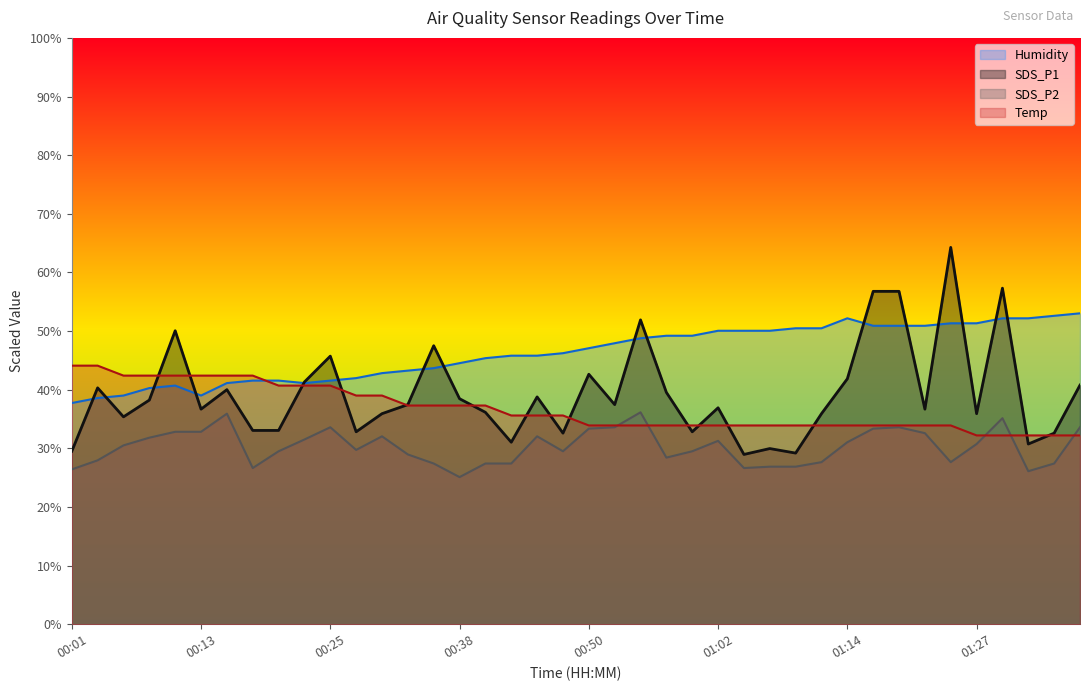

What is the sum of the SDS_P2 values at 00:13 and 00:57?

61.2